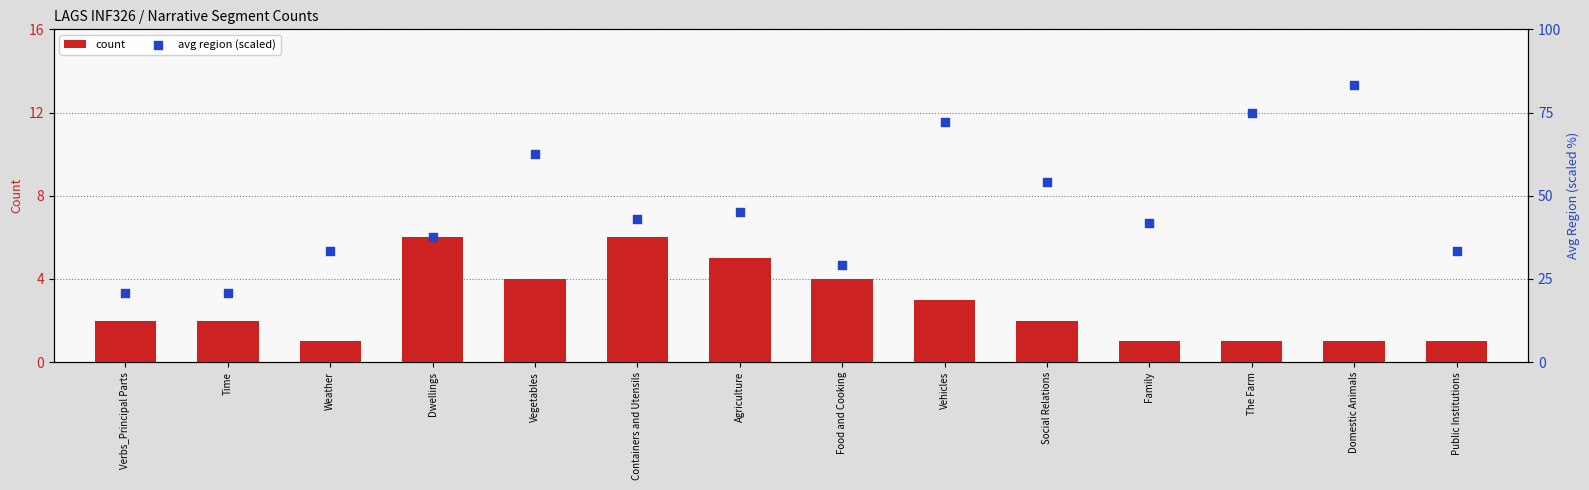

Which series reaches the maximum Y coordinate?

avg region (scaled)